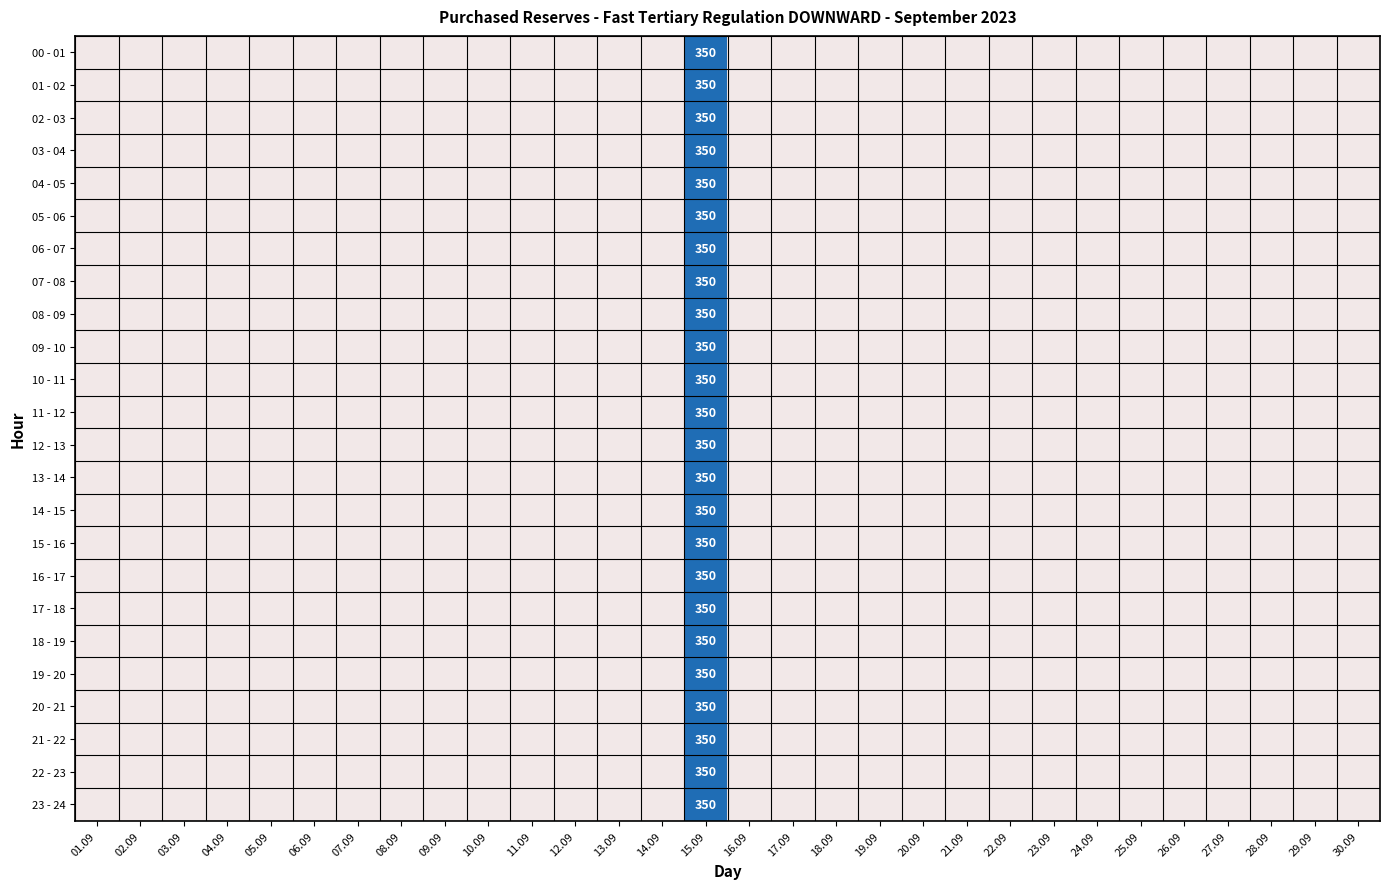

Which series has the largest total across all categories?

00 - 01